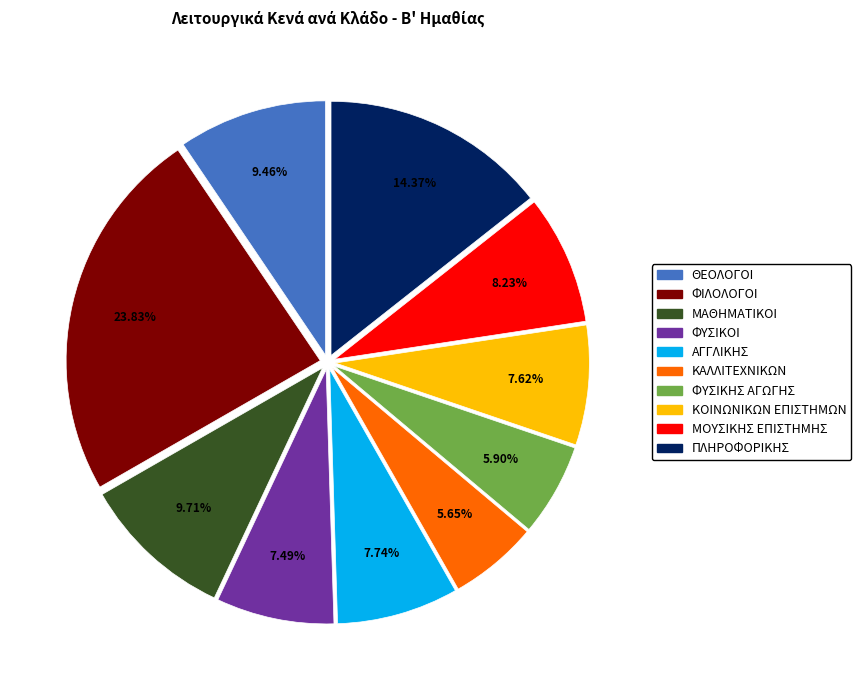

Does any single category account for the majority?

No